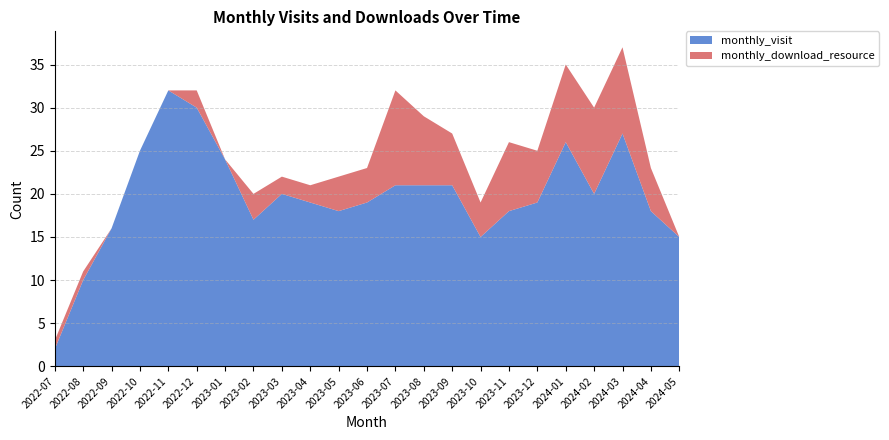

Reading right to left, extract all data points from this chart.

monthly_visit: 2024-05=15	2024-04=18	2024-03=27	2024-02=20	2024-01=26	2023-12=19	2023-11=18	2023-10=15	2023-09=21	2023-08=21	2023-07=21	2023-06=19	2023-05=18	2023-04=19	2023-03=20	2023-02=17	2023-01=24	2022-12=30	2022-11=32	2022-10=25	2022-09=16	2022-08=10	2022-07=2
monthly_download_resource: 2024-05=0	2024-04=5	2024-03=10	2024-02=10	2024-01=9	2023-12=6	2023-11=8	2023-10=4	2023-09=6	2023-08=8	2023-07=11	2023-06=4	2023-05=4	2023-04=2	2023-03=2	2023-02=3	2023-01=0	2022-12=2	2022-11=0	2022-10=0	2022-09=0	2022-08=1	2022-07=1